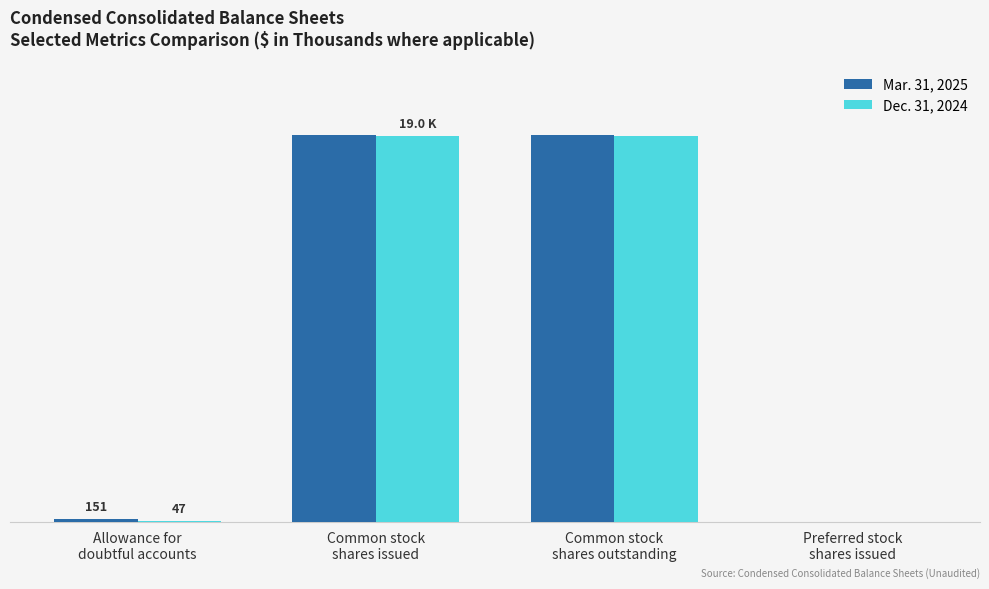

What is the label of the 3rd bar from the right?

Common stock
shares issued